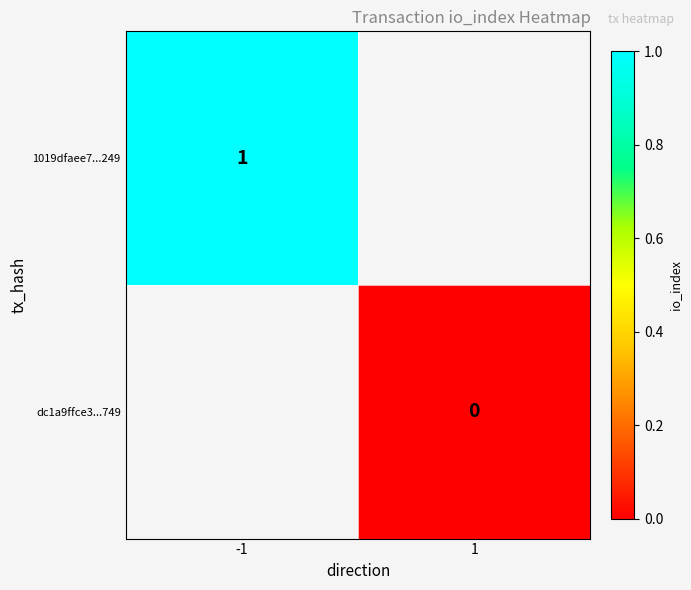

What is the greatest value displayed?

1.0